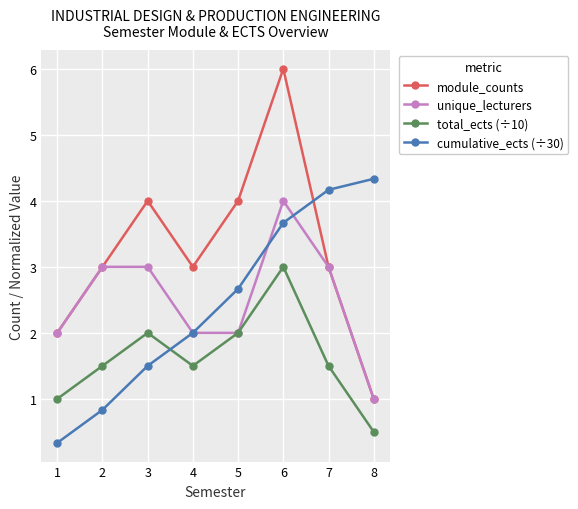

The value of cumulative_ects (÷30) at 4 is 2.0. True or false?

True